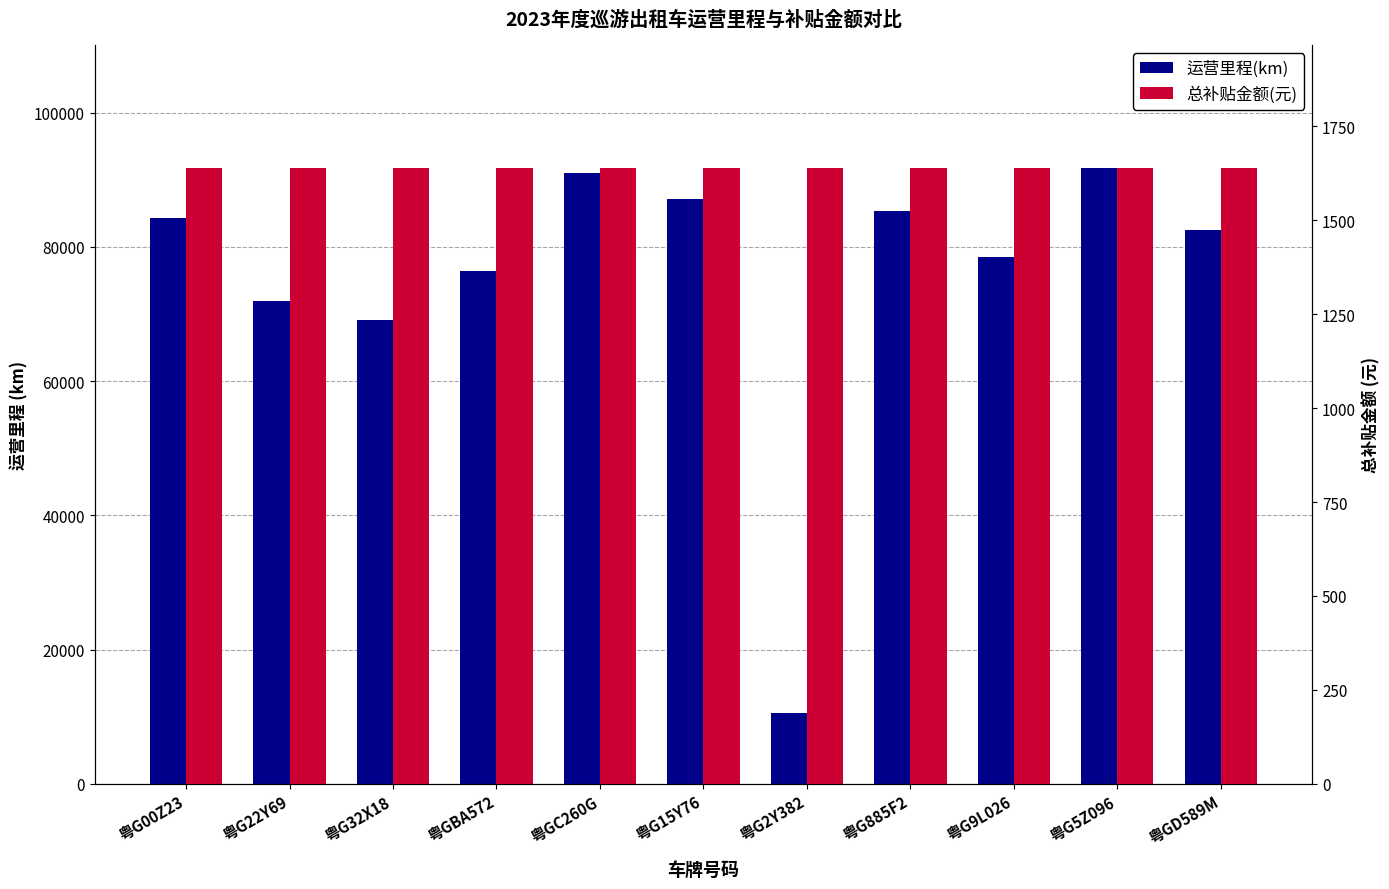

Between 粤G15Y76 and 粤G885F2, which series saw the biggest shift?

运营里程(km)